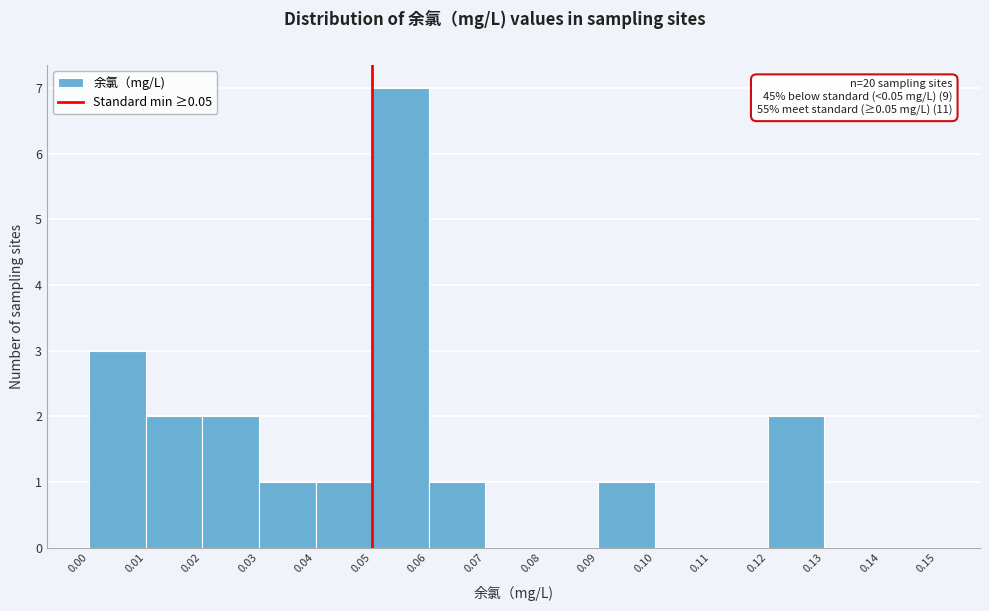

Which range on the x-axis has the tallest bar?

0.05 to 0.06